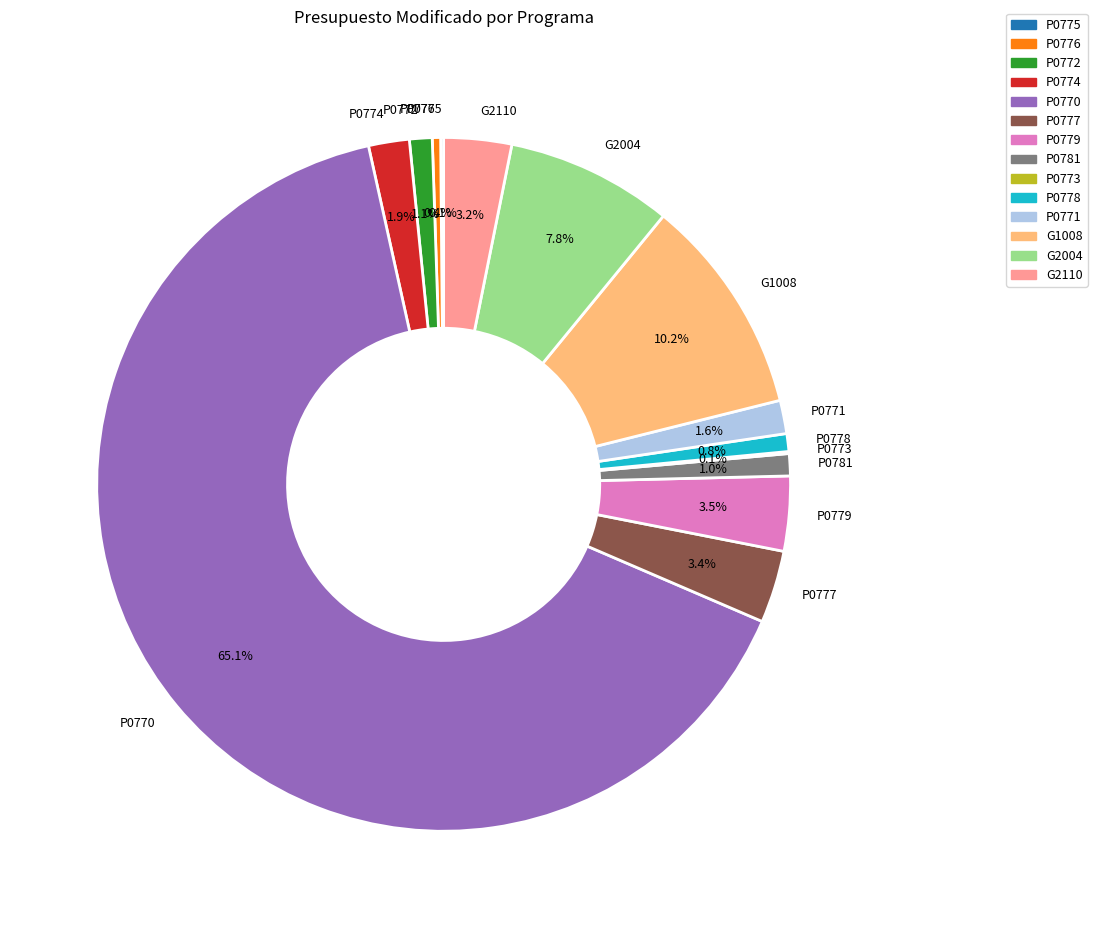

Does P0772 represent more than half of the total?

No